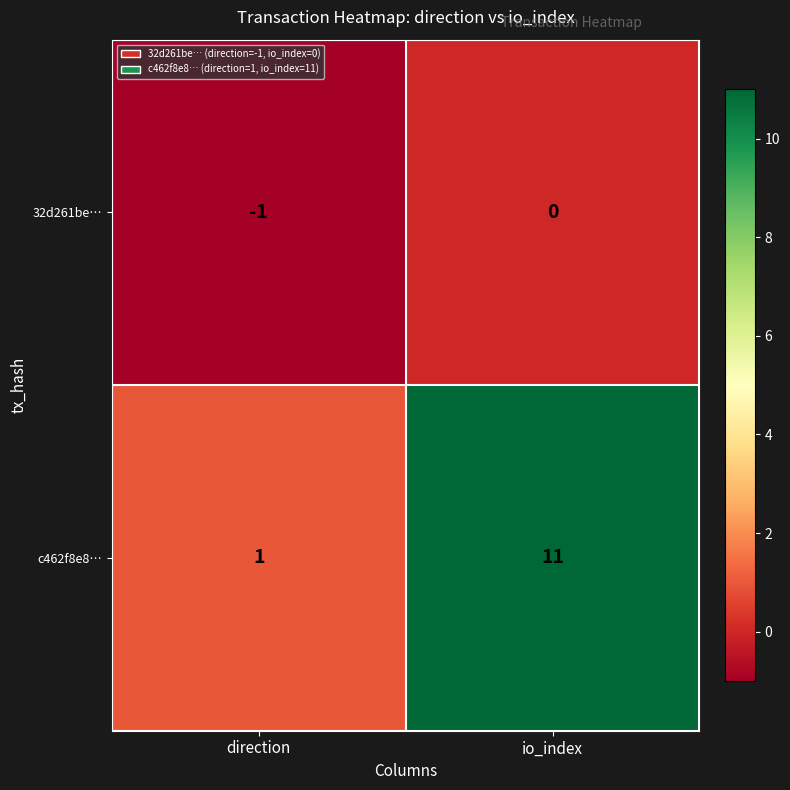

Read the c462f8e8… value at io_index, to the nearest 5.

10